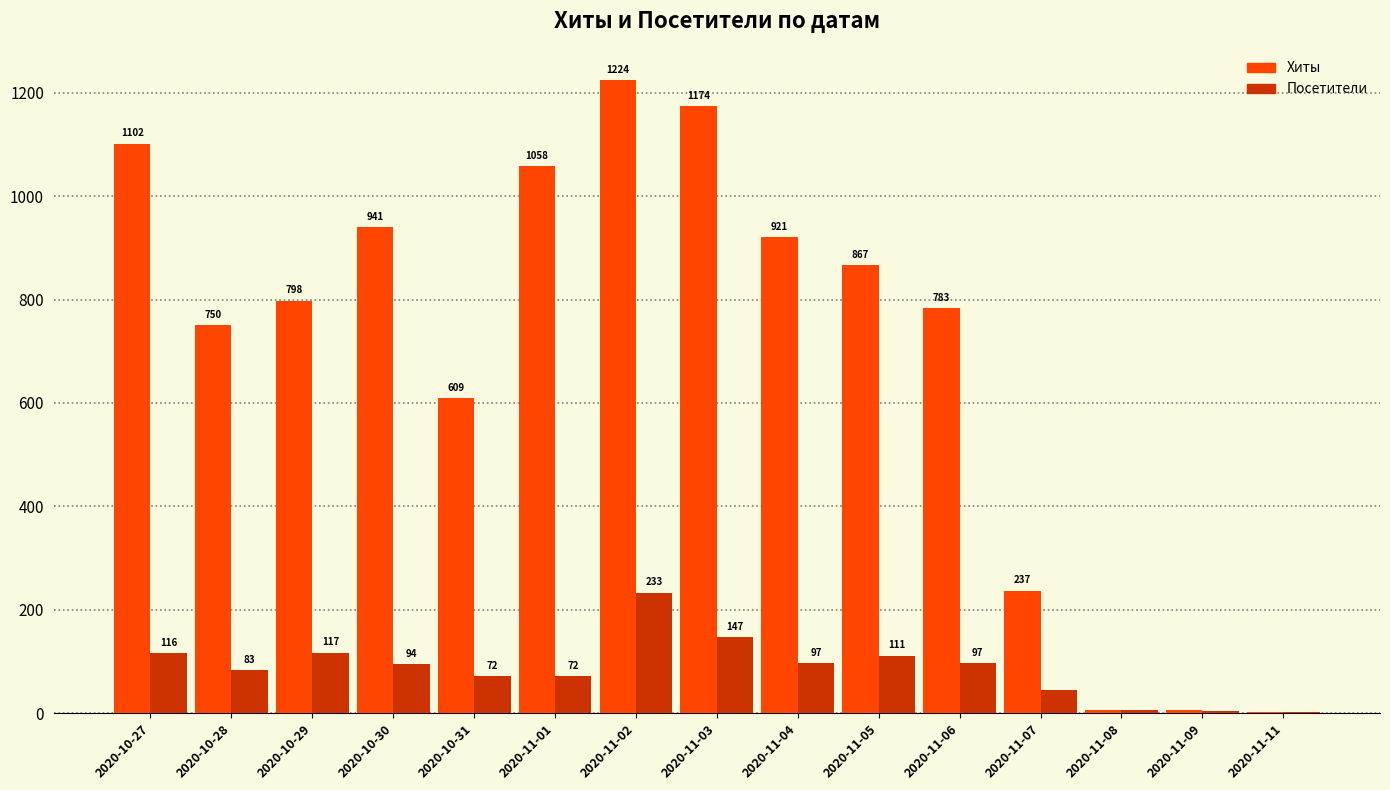

What is the greatest value displayed?

1224